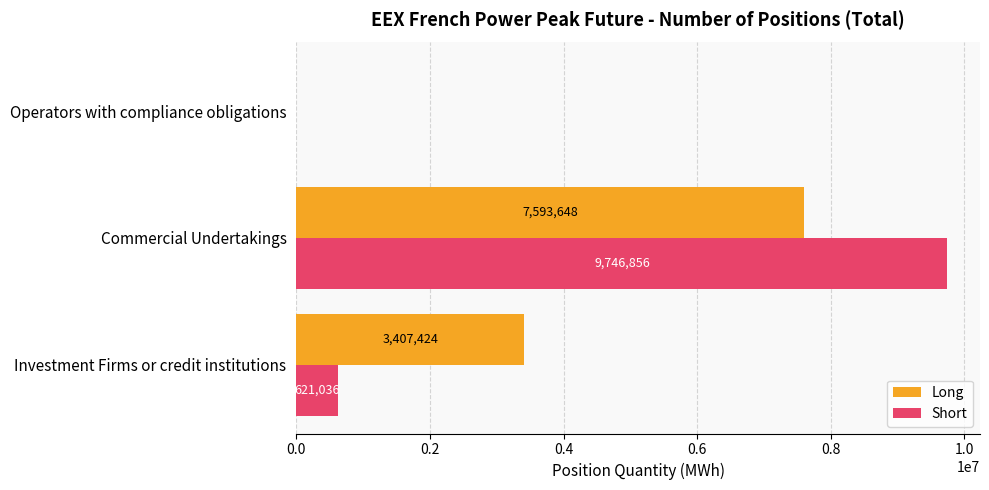

Between Investment Firms or credit institutions and Operators with compliance obligations, which series saw the biggest shift?

Long